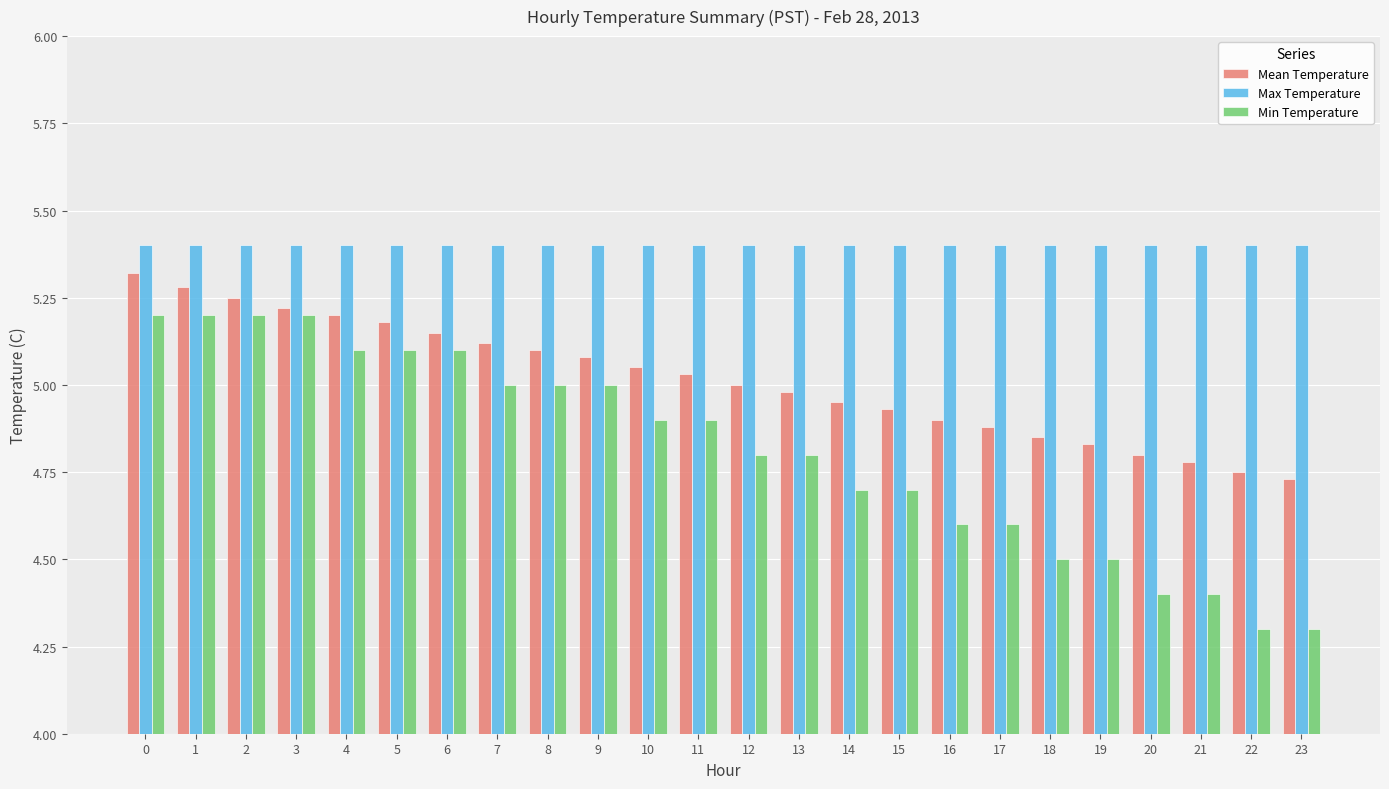

What is the sum of the Min Temperature values at 21 and 2?

9.6